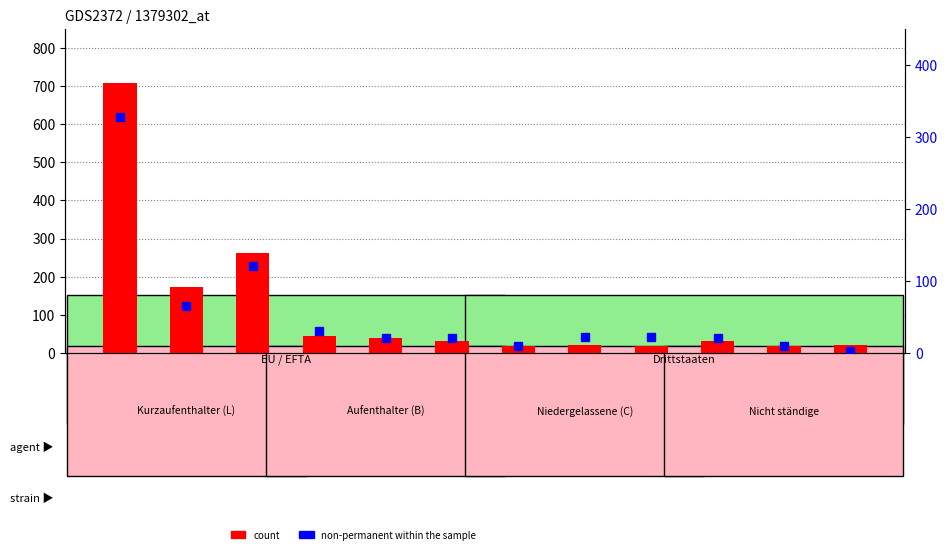

What is the difference between the count values at Dänemark and Österreich?

24